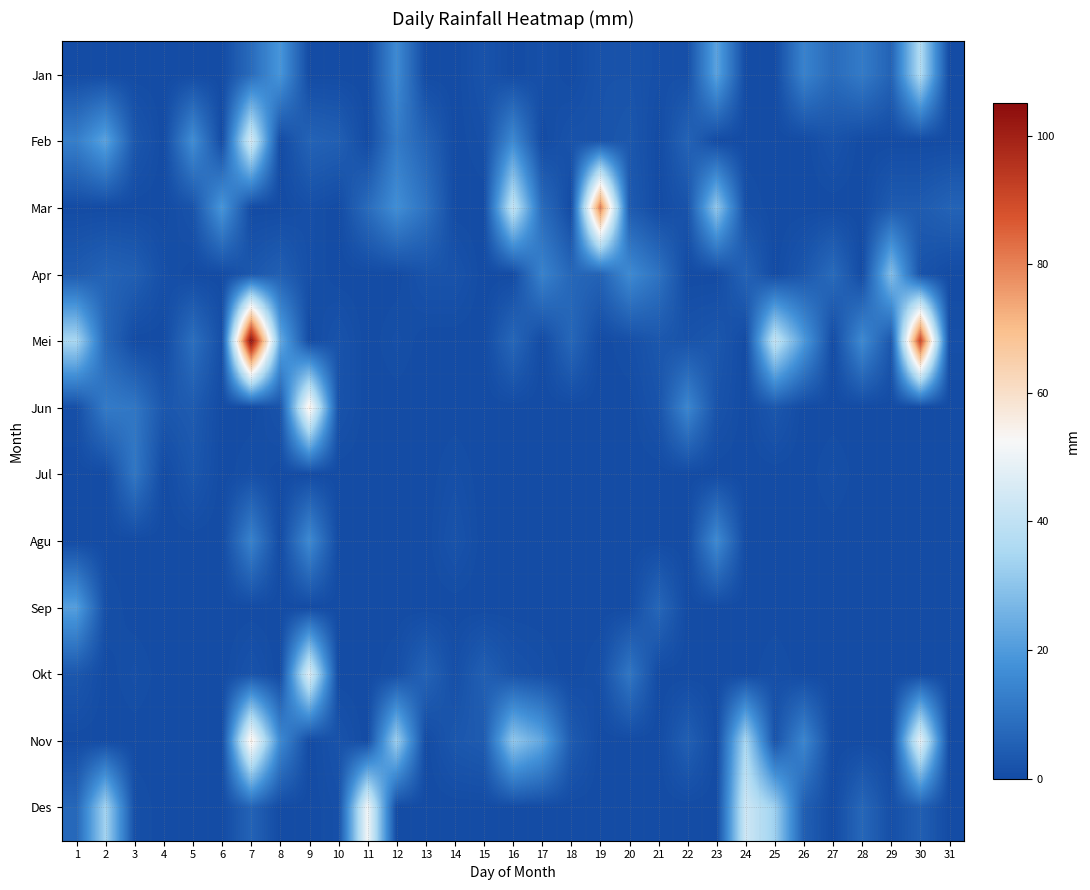

Rank the series at 24 from highest to lowest value.

Des, Nov, Apr, Mar, Jan, Feb, Mei, Jun, Jul, Agu, Sep, Okt